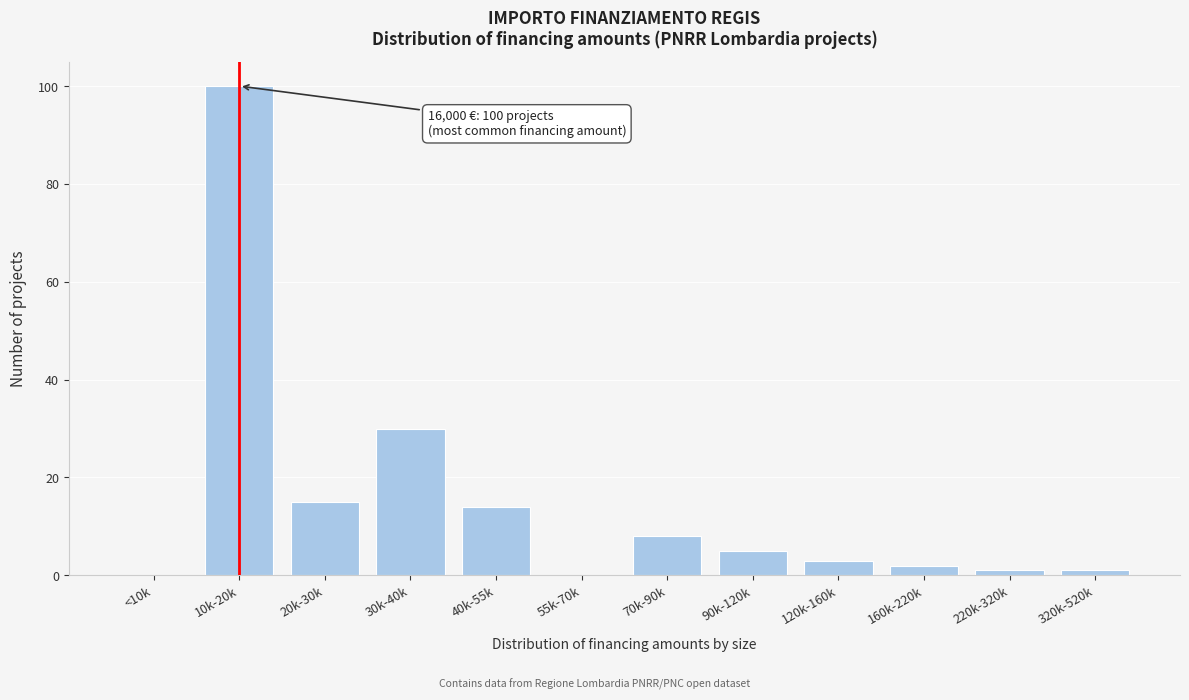

Reading left to right, extract all data points from this chart.

<10k=0	10k-20k=100	20k-30k=15	30k-40k=30	40k-55k=14	55k-70k=0	70k-90k=8	90k-120k=5	120k-160k=3	160k-220k=2	220k-320k=1	320k-520k=1